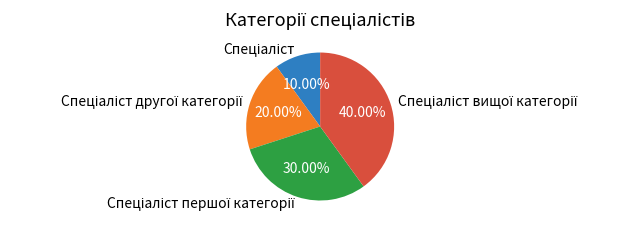

Does any single category account for the majority?

No